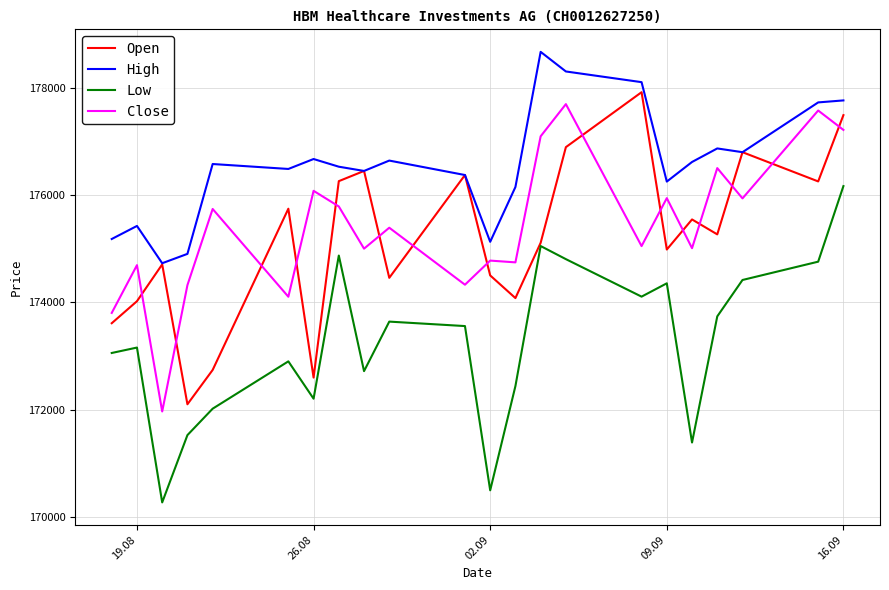

What is the average value of the Low series?

173258